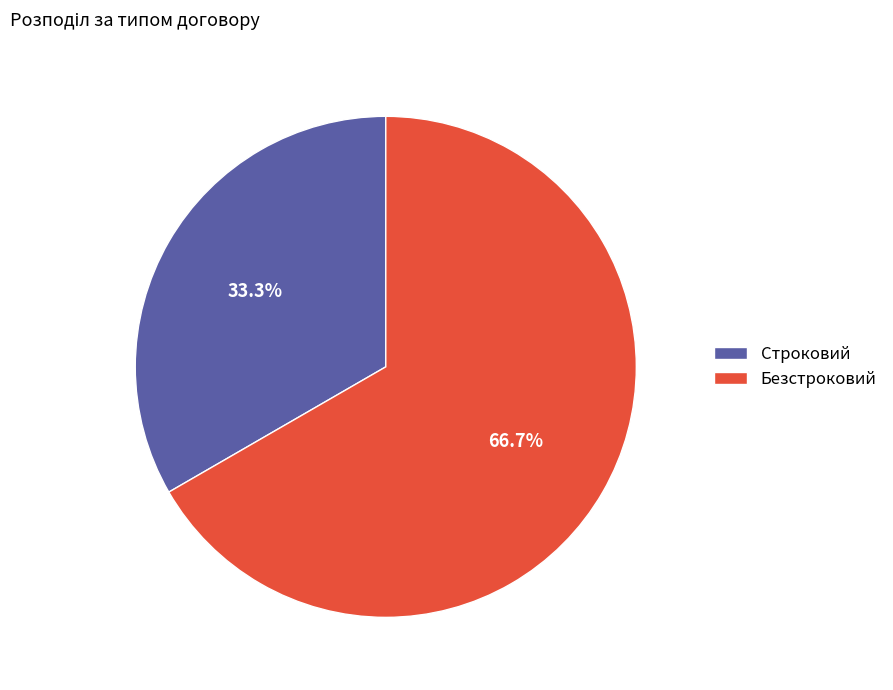

Which slice represents more than half of the pie?

Безстроковий